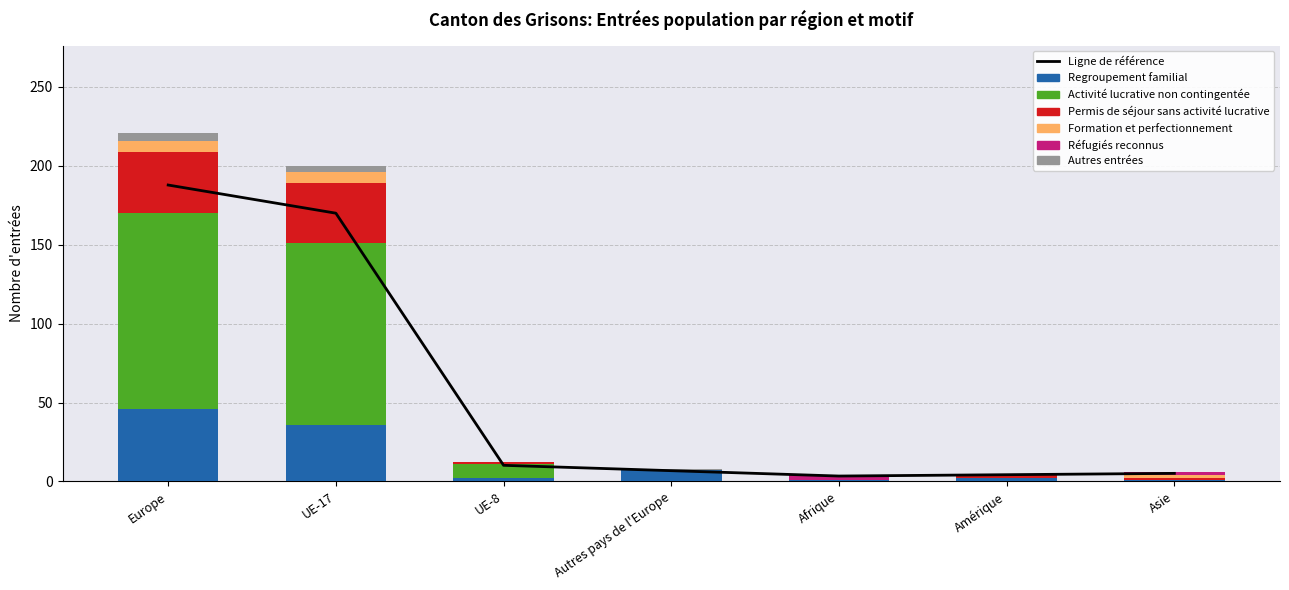

What is the average value of the Activité lucrative non contingentée series?

35